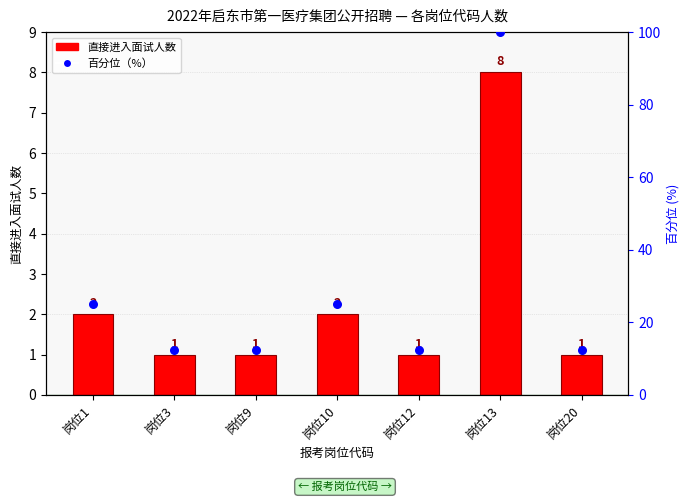

Which series has the largest total across all categories?

百分位（%）